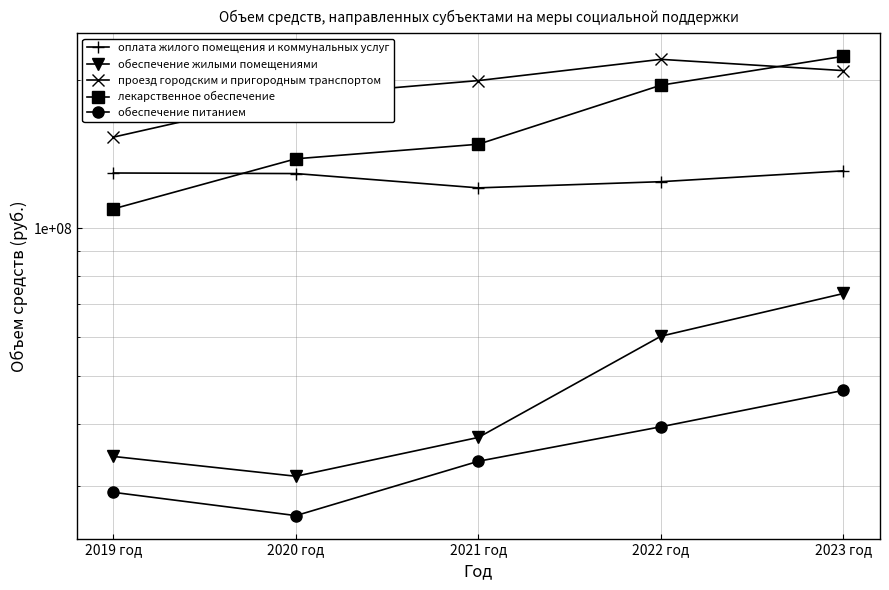

What is the label of the 3rd point from the right?

2021 год